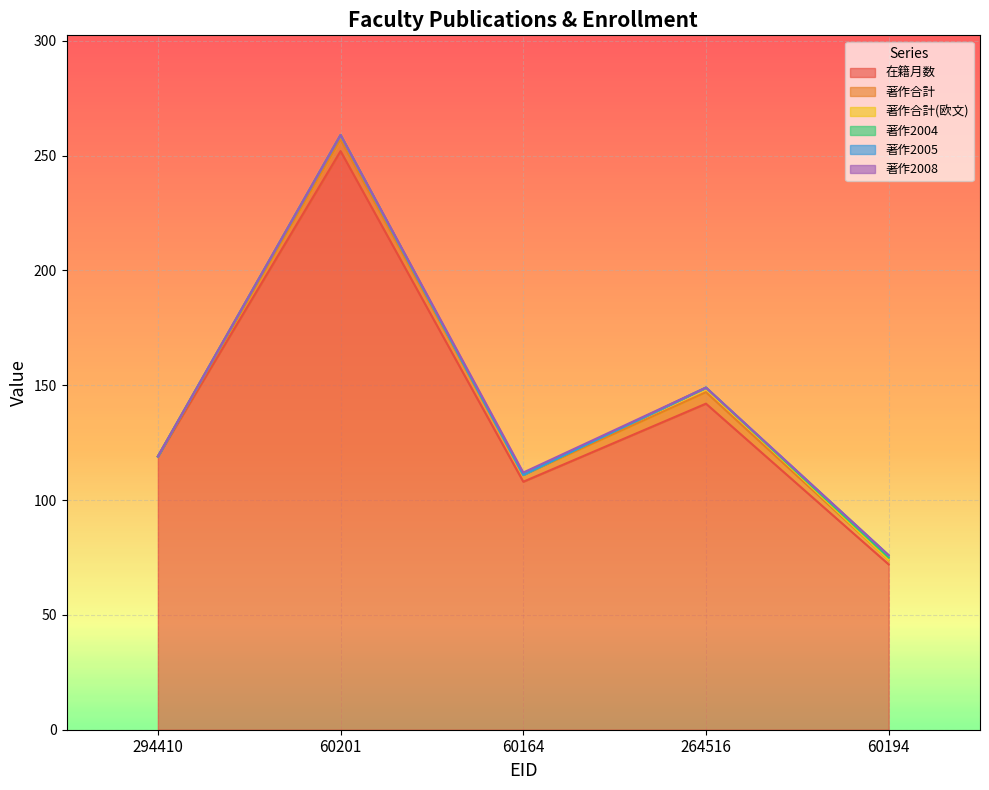

What is the approximate value of 著作合計(欧文) at 60201?

2